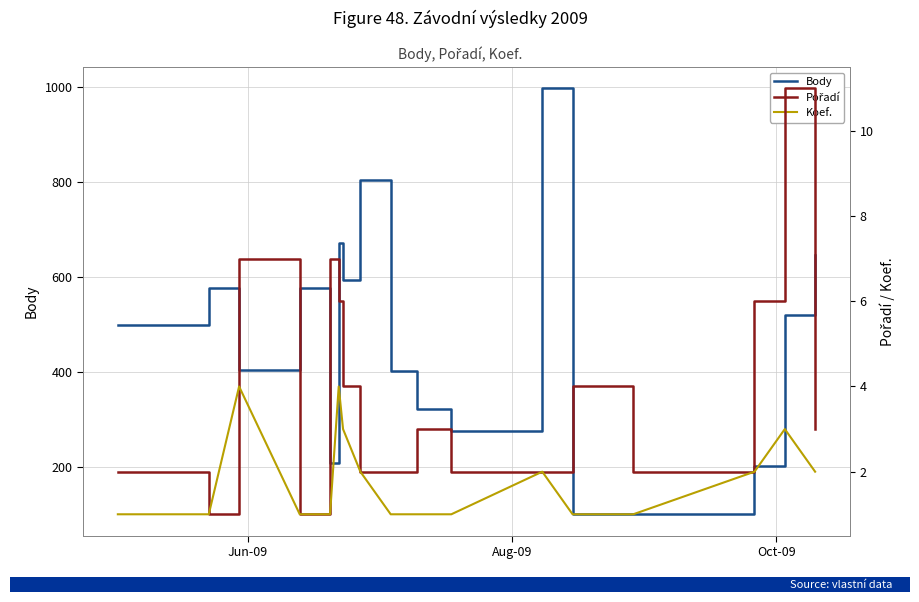

True or false: Koef. has a value of 1 at 17.

False